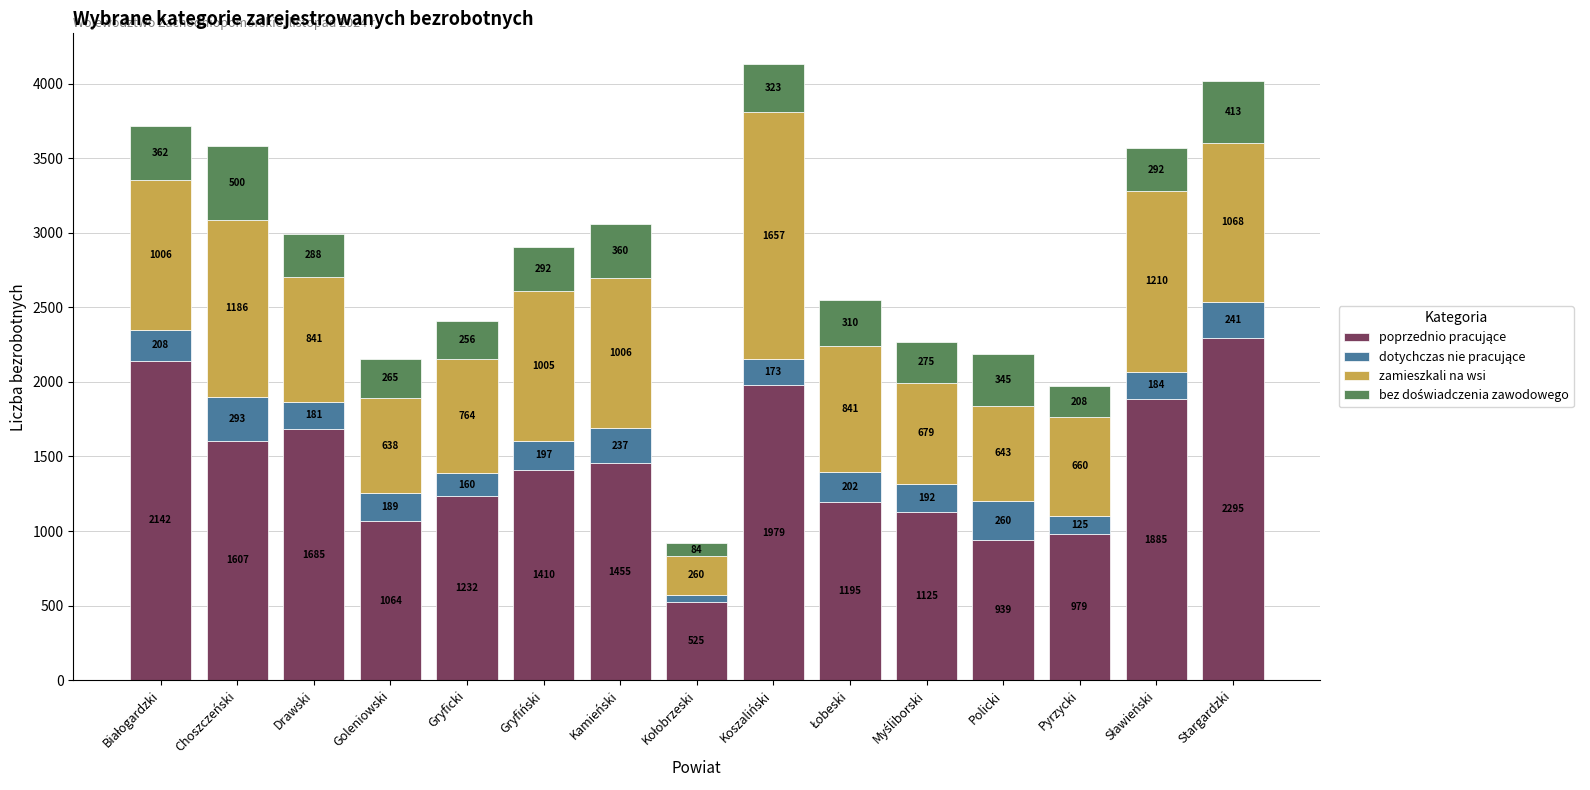

At which category is the sum across all series the highest?

Koszaliński